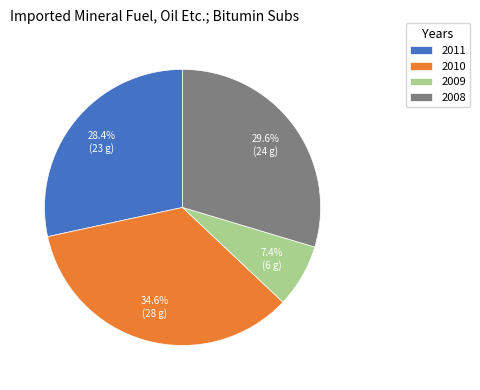

Is 2011 the majority of the pie?

No